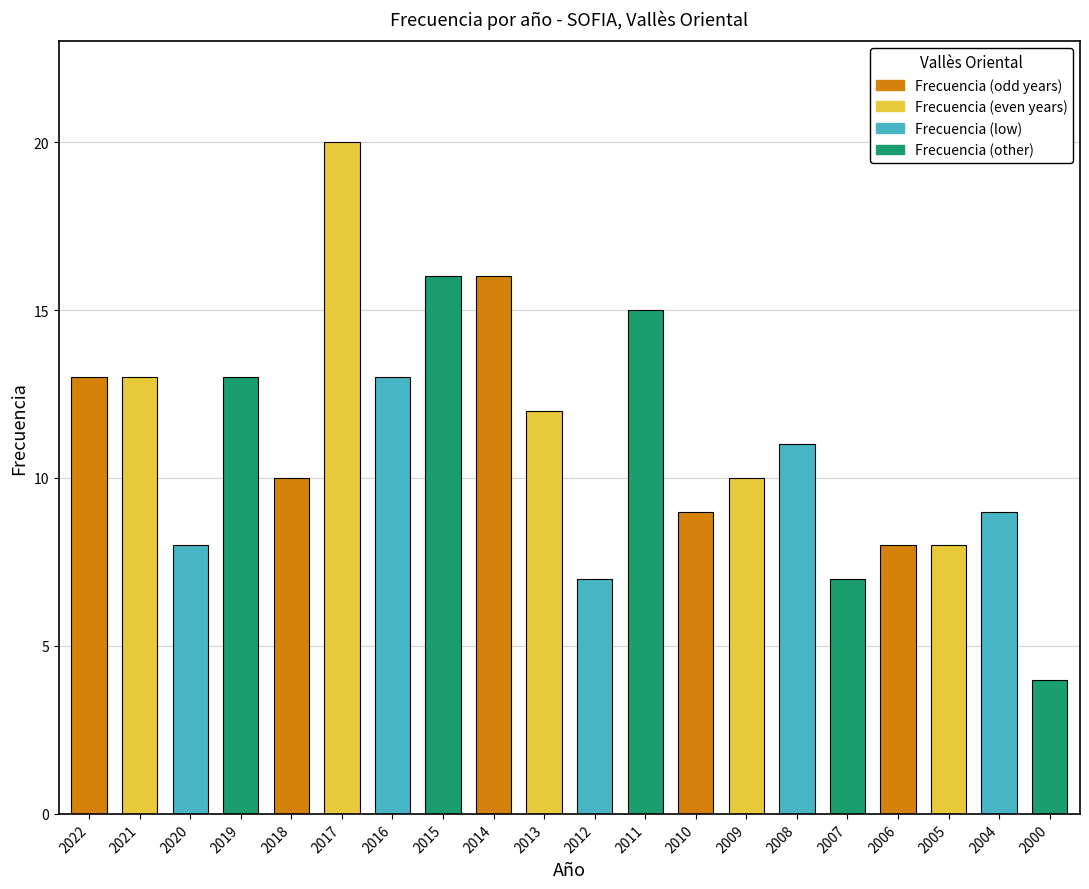

True or false: the data shows 13 at 2016.

True